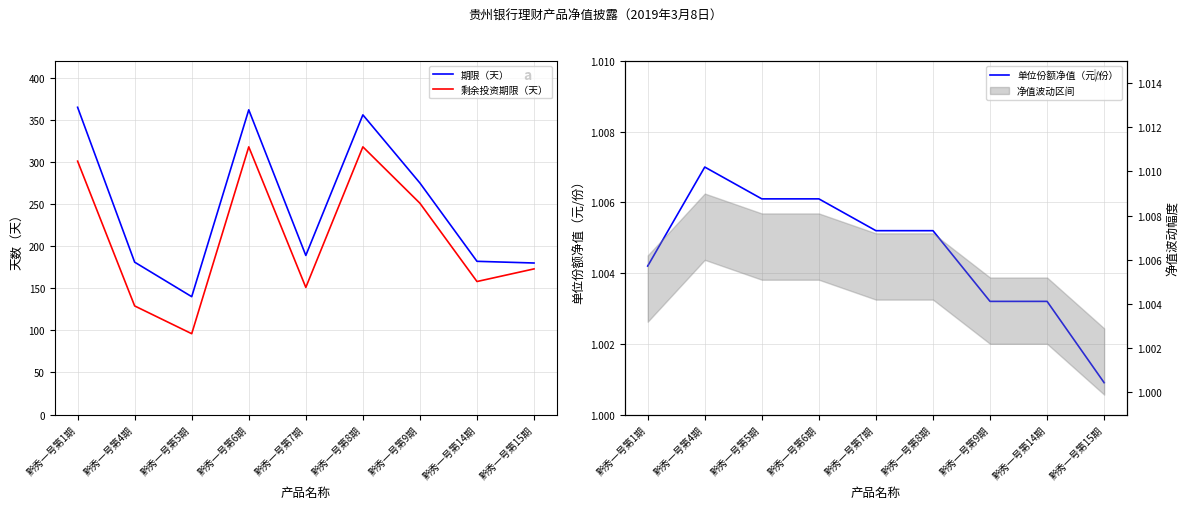

What is the difference between the highest and lowest values at 黔秀一号第6期?

361.0